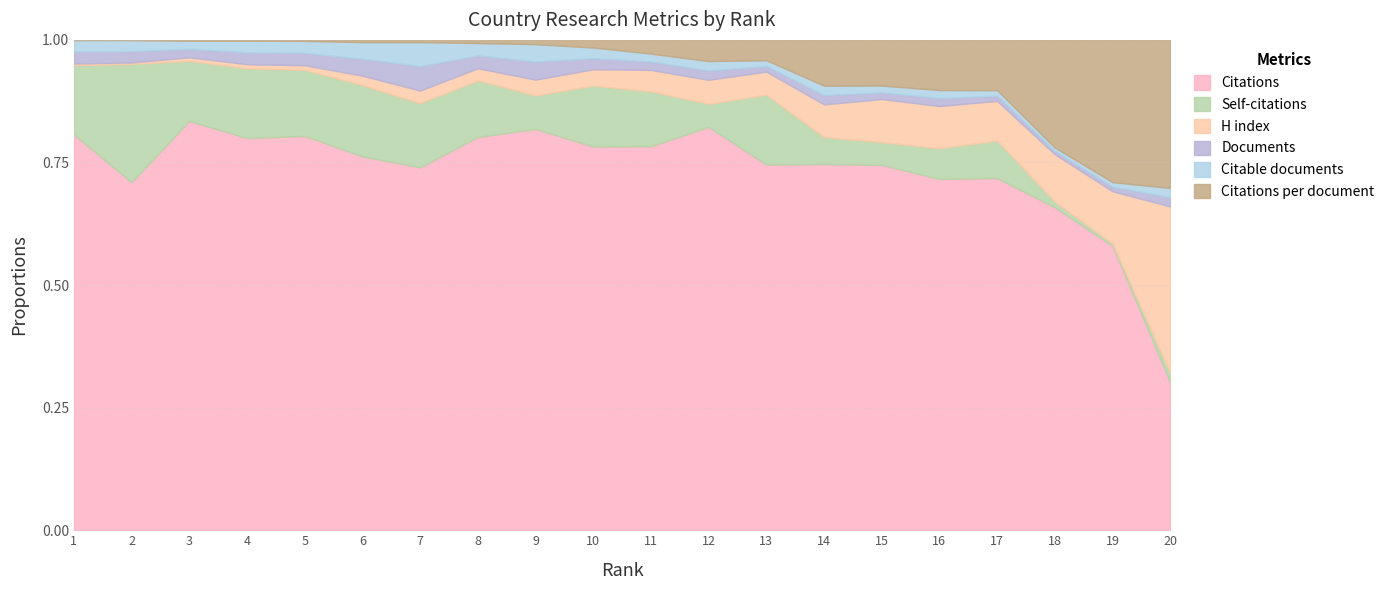

At which label does Citations reach its minimum?

20